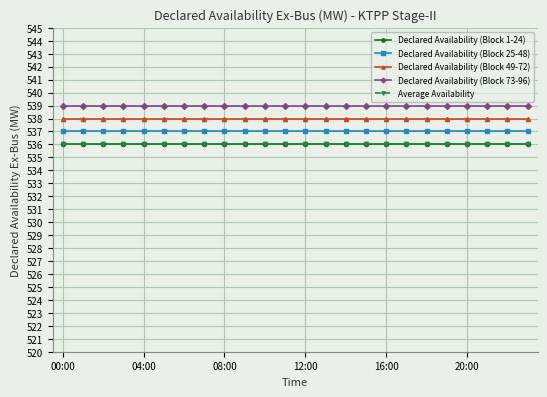

True or false: Declared Availability (Block 25-48) and Declared Availability (Block 49-72) intersect in this chart.

False